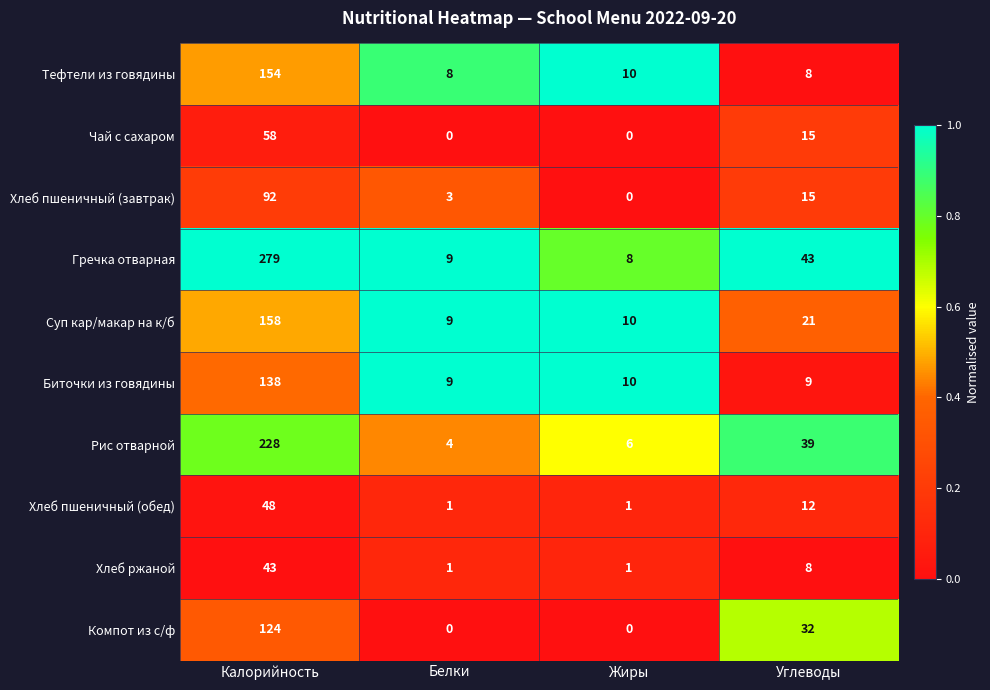

List the labels in order of Суп кар/макар на к/б value, largest first.

Калорийность, Углеводы, Жиры, Белки